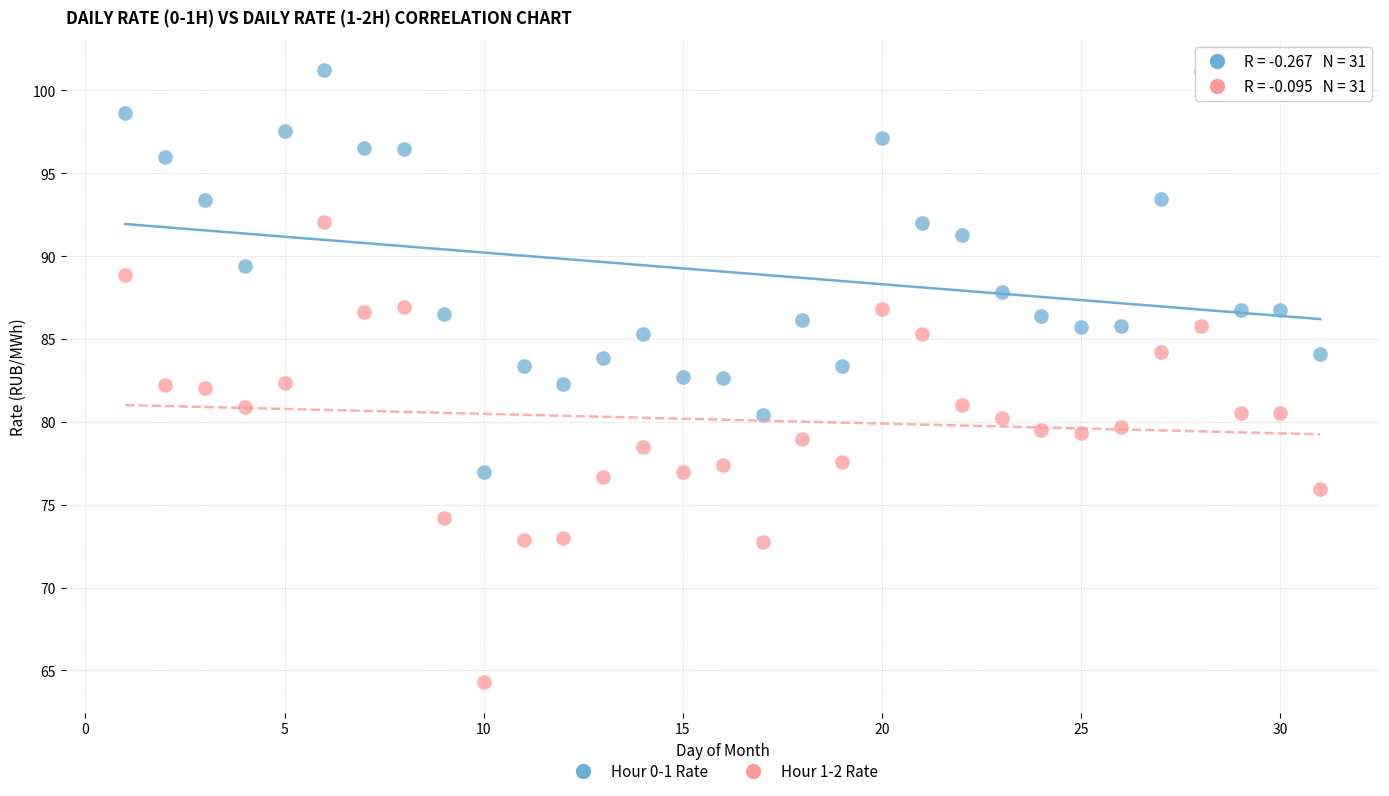

What are all the series names shown in the legend?

Hour 0-1 Rate, Hour 1-2 Rate